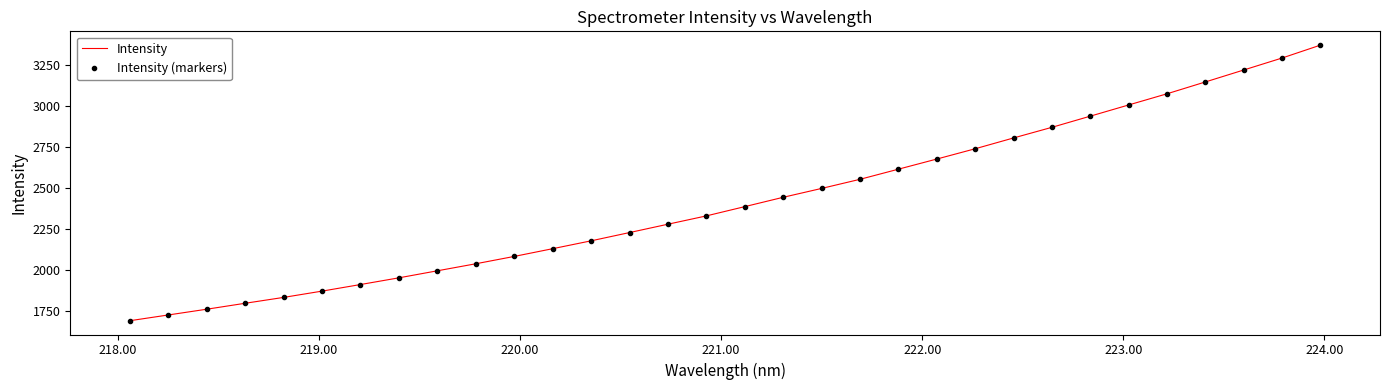

How many distinct data groups are displayed?

2